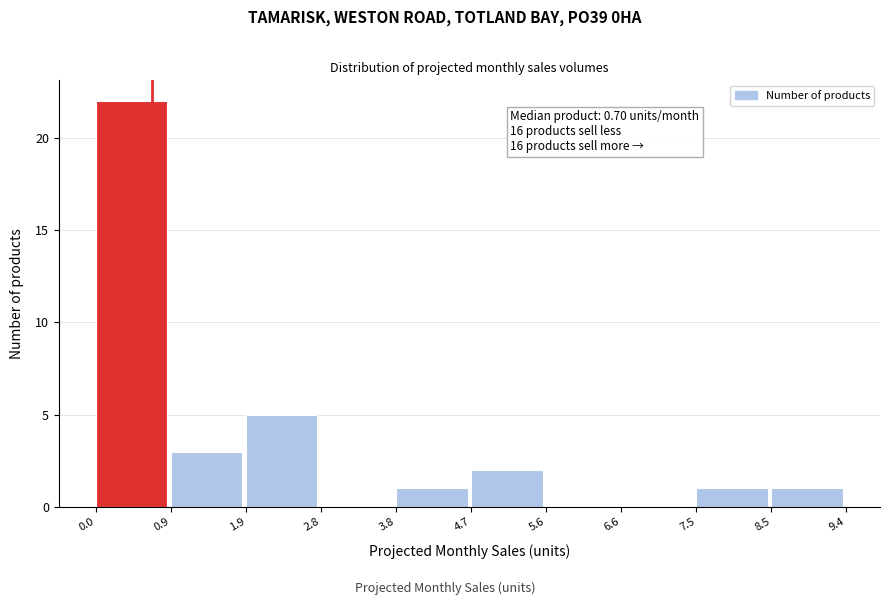

Which range on the x-axis has the tallest bar?

0.0 to 0.9